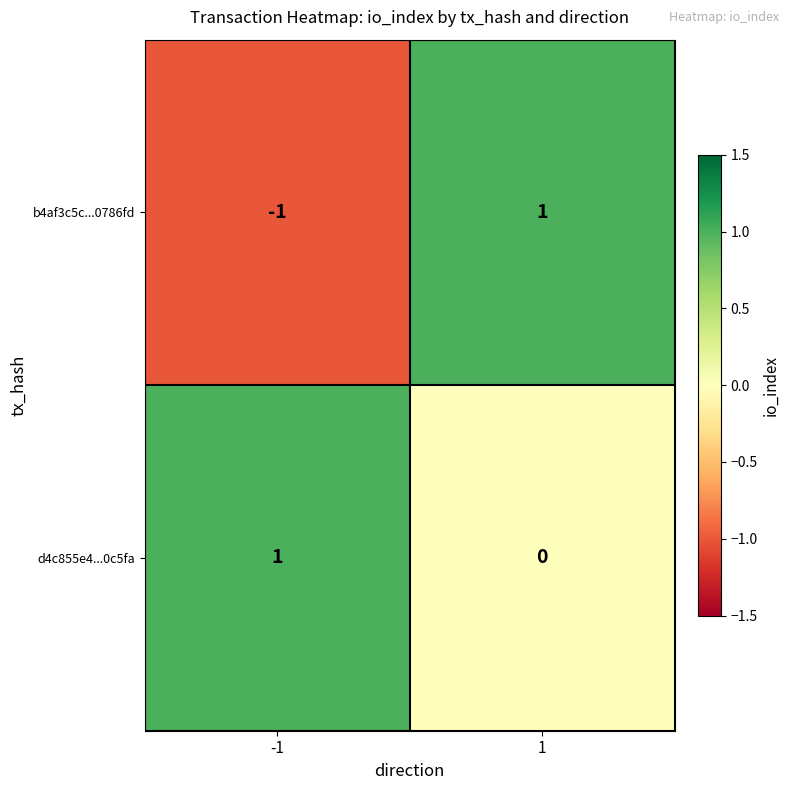

At how many categories does at least one series exceed 0?

2